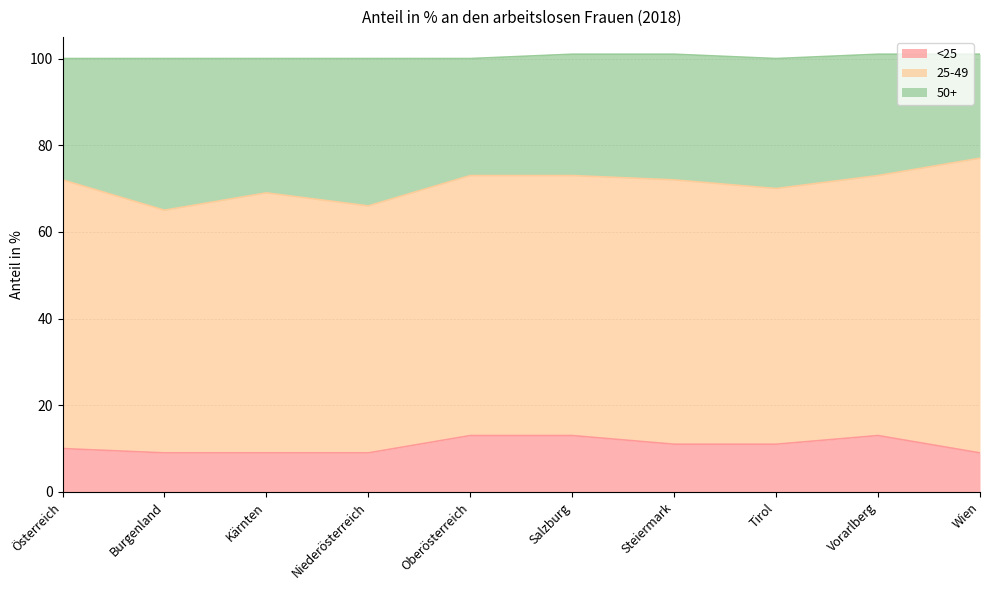

What position from the right is Salzburg?

5